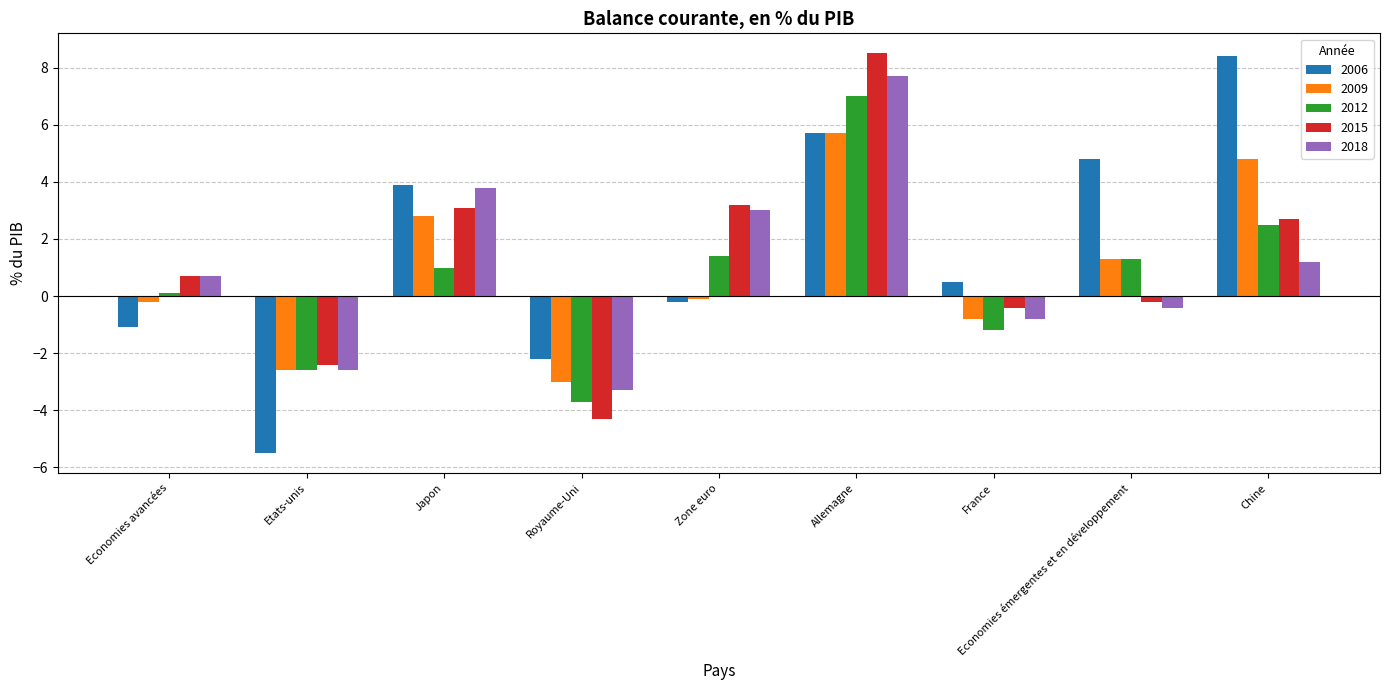

What is the total value across all series at Zone euro?

7.3